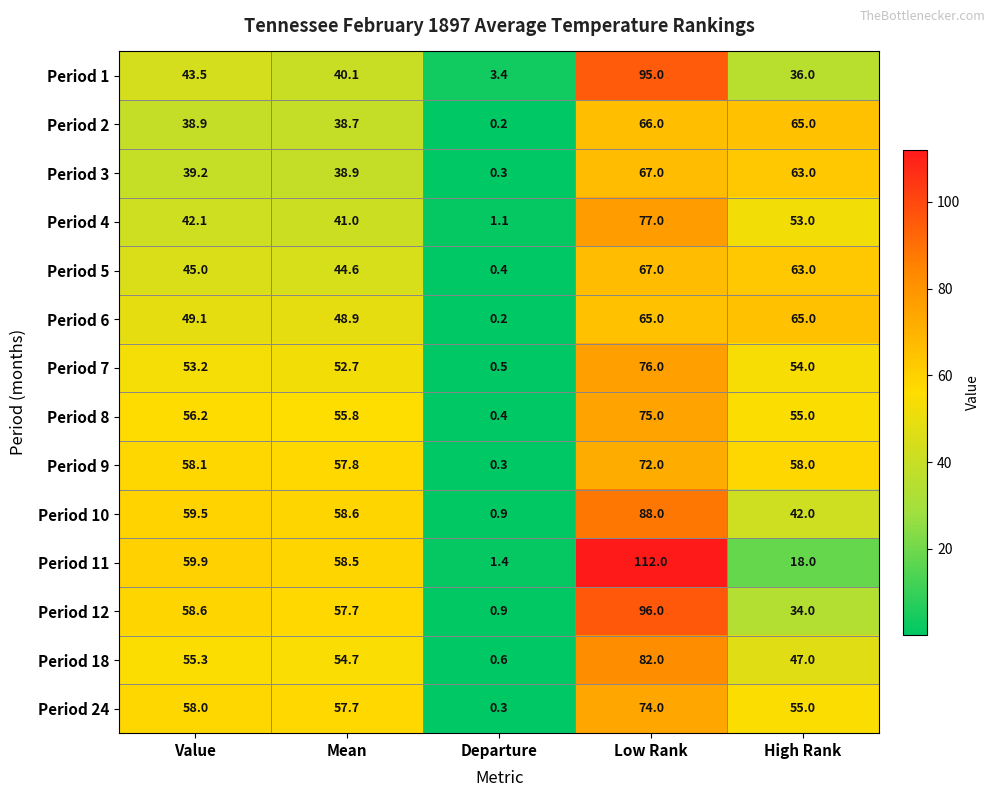

What is the maximum value shown in the chart?

112.0